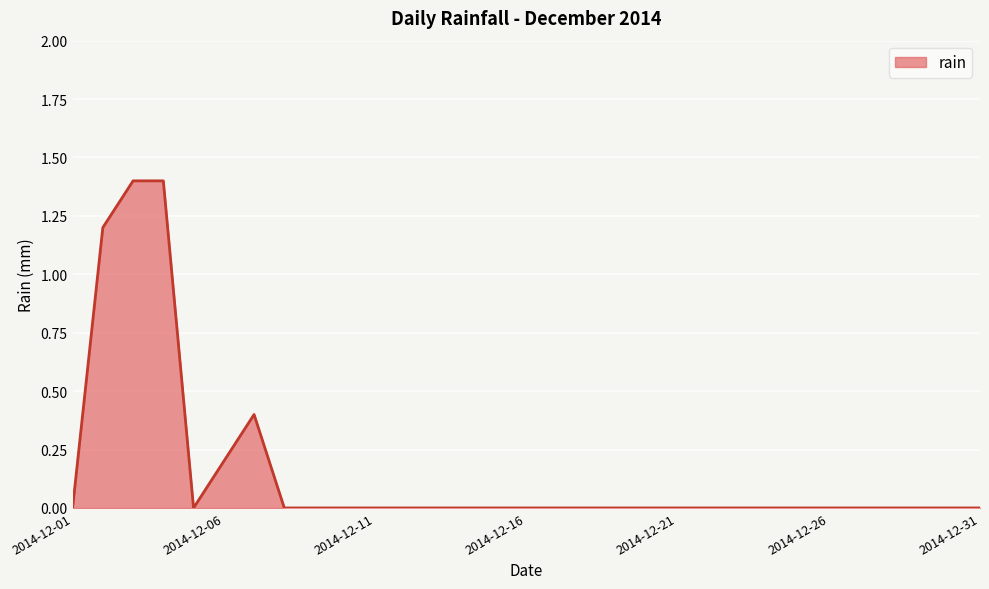

Reading left to right, transcribe all the data shown in this chart.

0.0	1.2	1.4	1.4	0.0	0.2	0.4	0.0	0.0	0.0	0.0	0.0	0.0	0.0	0.0	0.0	0.0	0.0	0.0	0.0	0.0	0.0	0.0	0.0	0.0	0.0	0.0	0.0	0.0	0.0	0.0